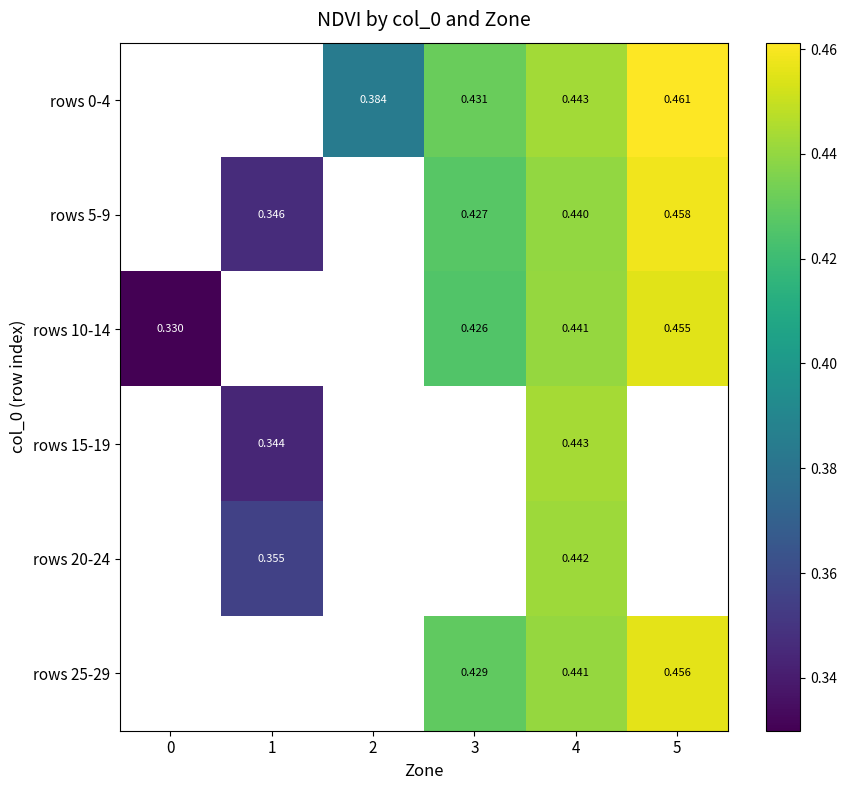

What is the greatest value displayed?

0.5